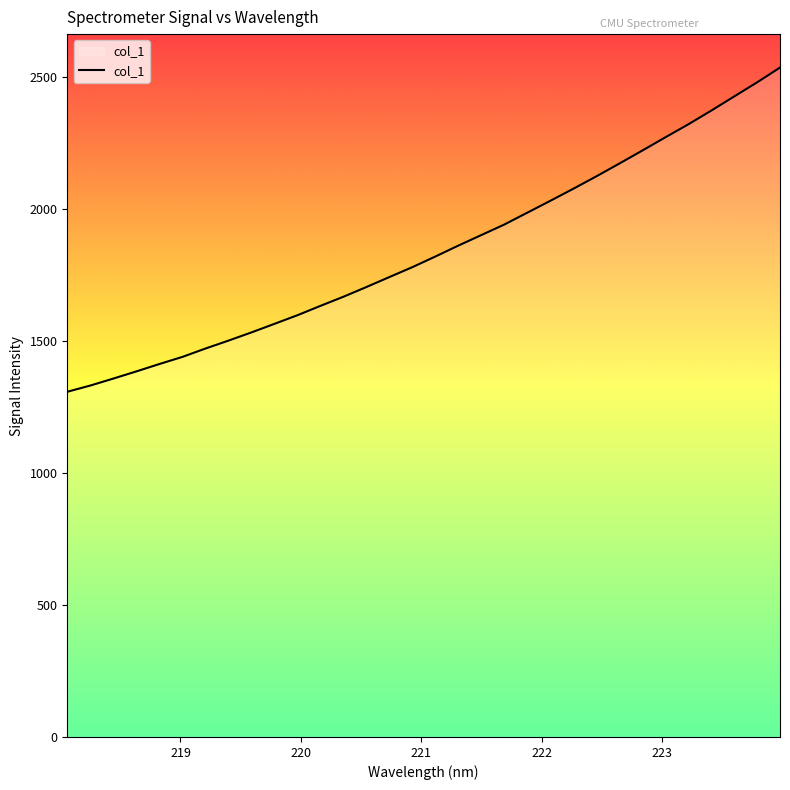

How many values exceed 1821?

16